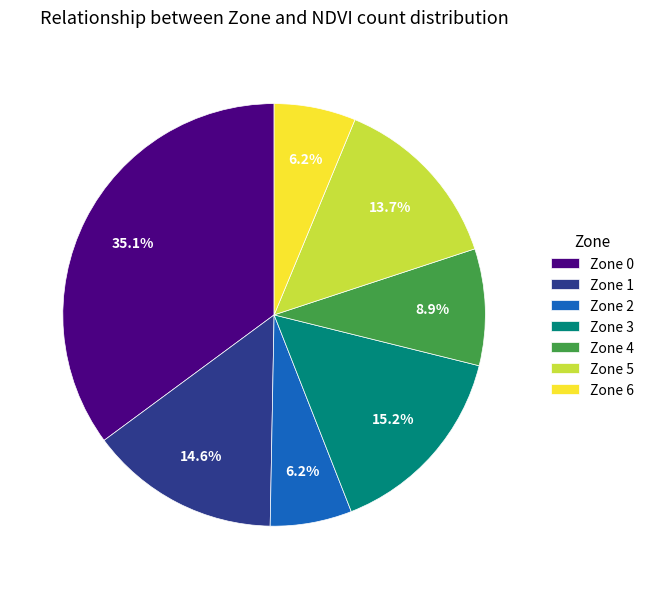

How many slices are in this pie chart?

7